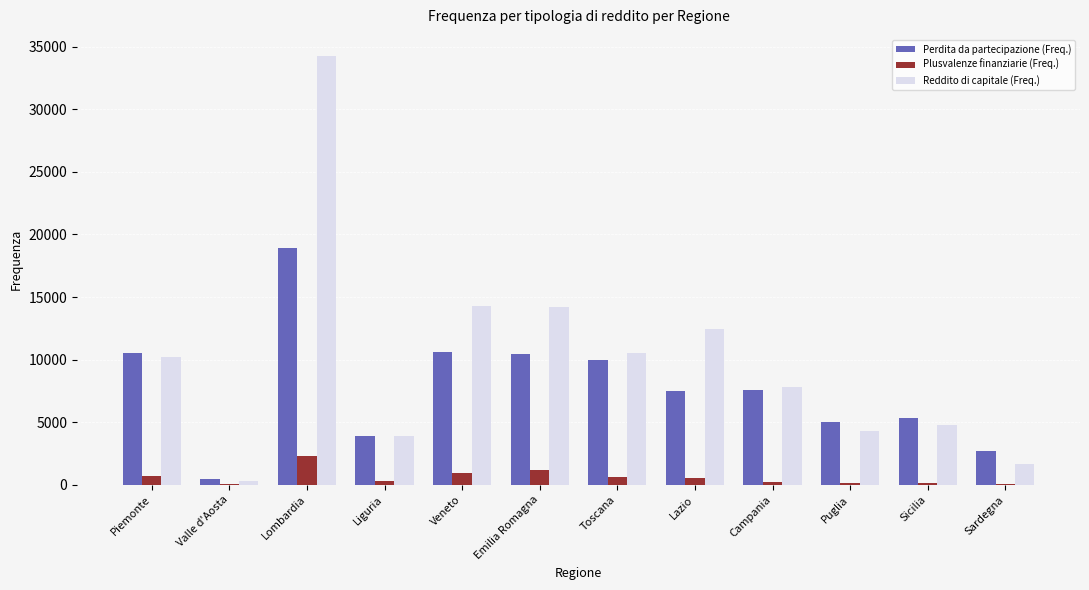

Which series changed the most between Lombardia and Toscana?

Reddito di capitale (Freq.)